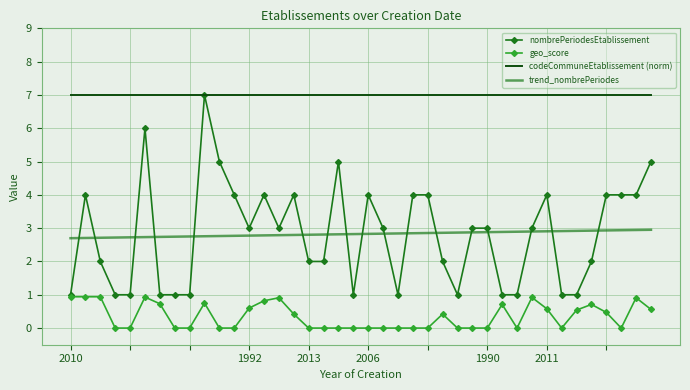

Which series has the widest spread of values?

nombrePeriodesEtablissement